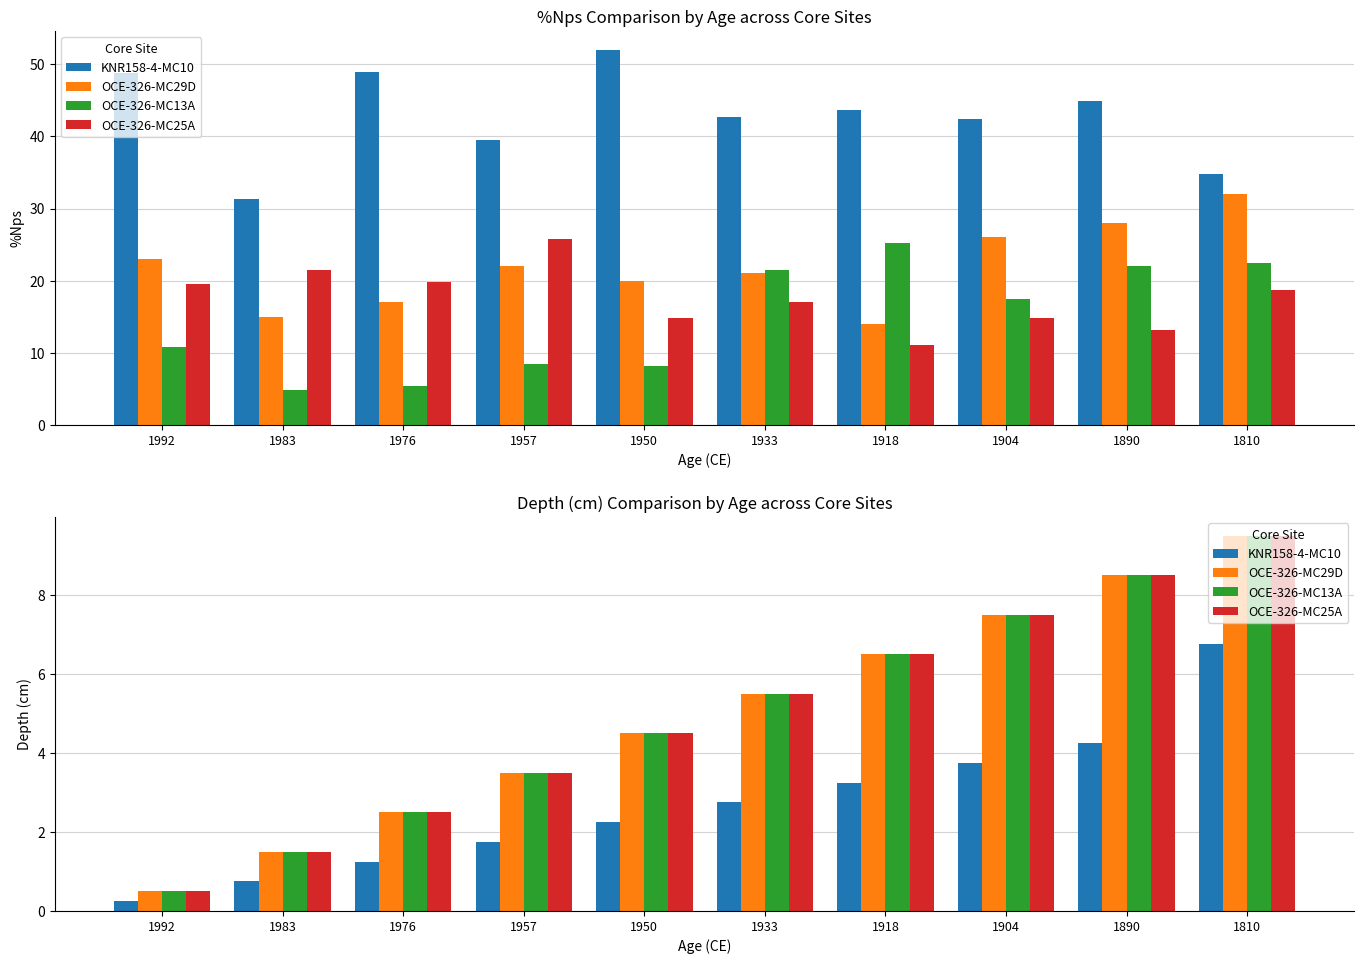

What is the value of the OCE-326-MC13A bar at the 2nd from the left?

1.5